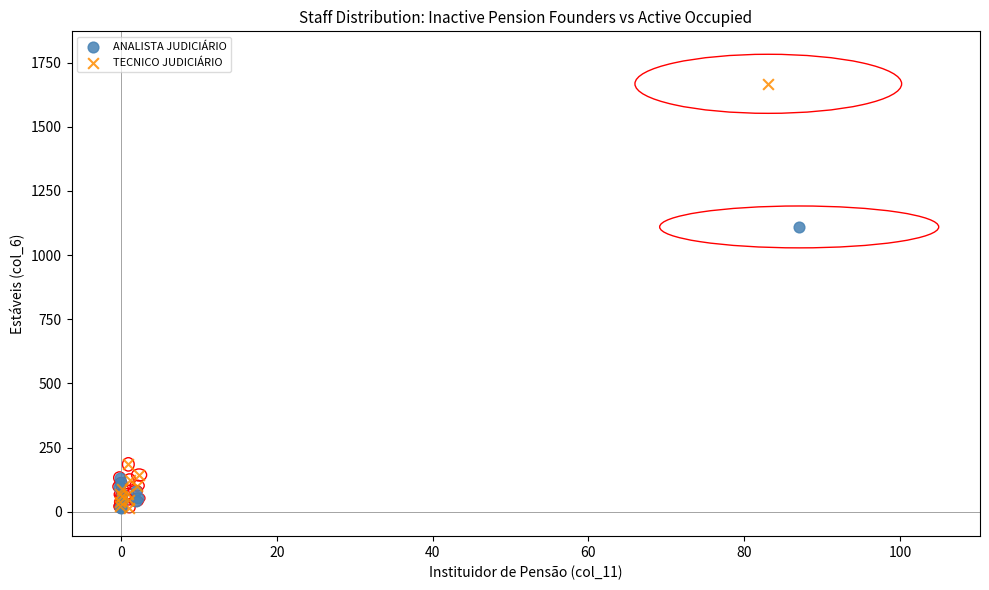

Which series has the largest Y range (max minus min)?

TECNICO JUDICIÁRIO